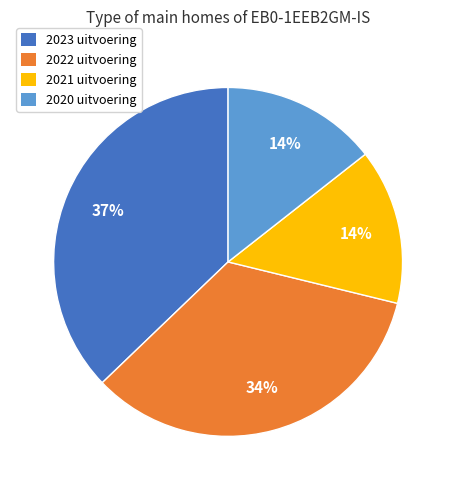

Do 2020 uitvoering and 2023 uitvoering together represent more than half of the pie?

Yes